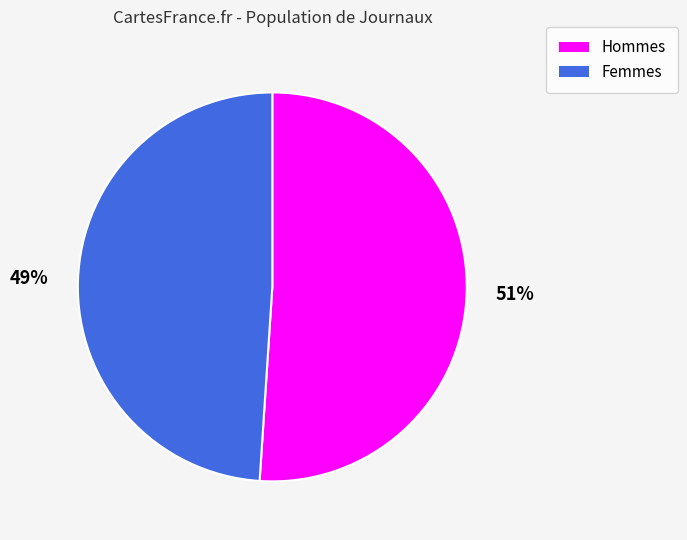

Which has a higher value, Femmes or Hommes?

Hommes